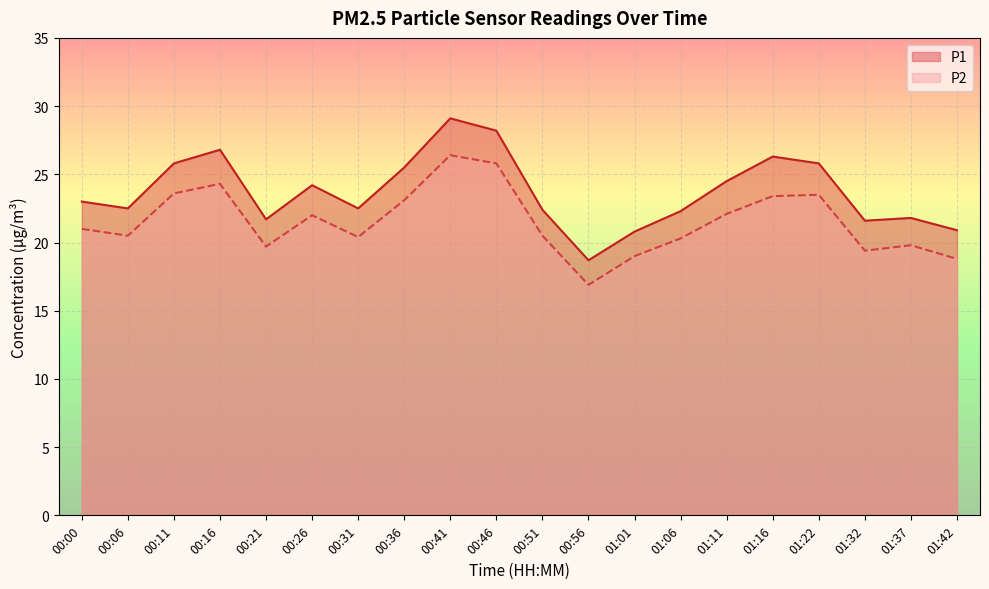

How many interior local valleys does the P2 series have?

5